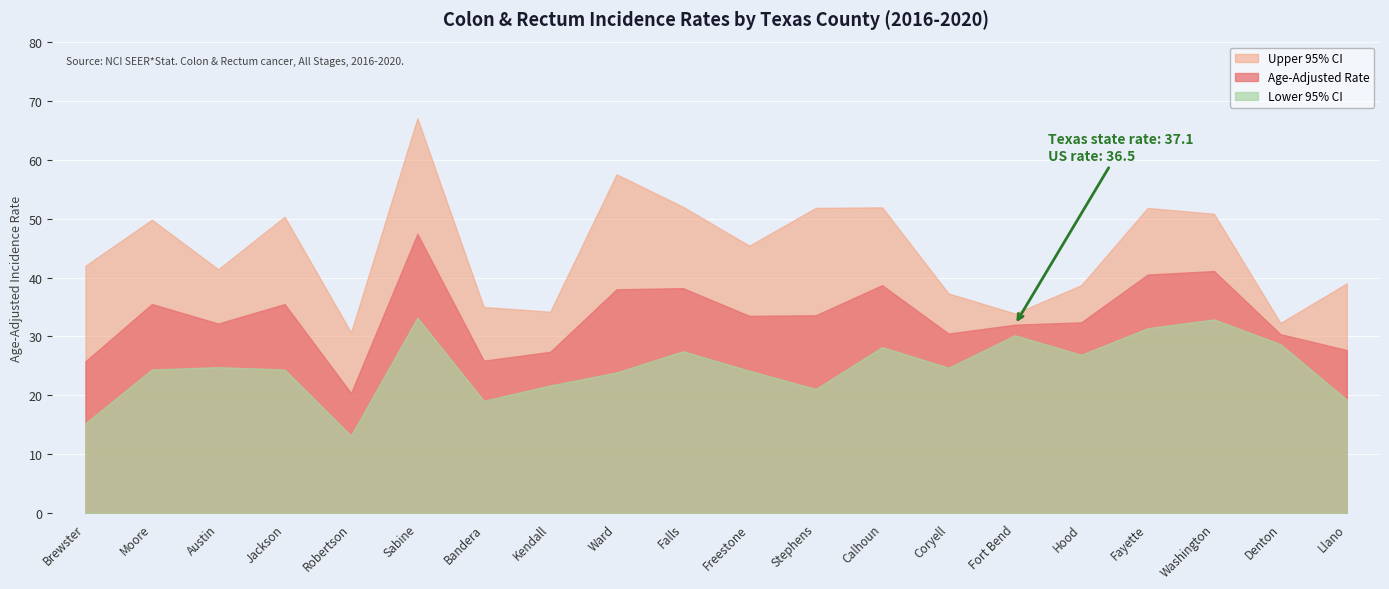

What are all the series names shown in the legend?

Age-Adjusted Rate, Lower 95% CI, Upper 95% CI